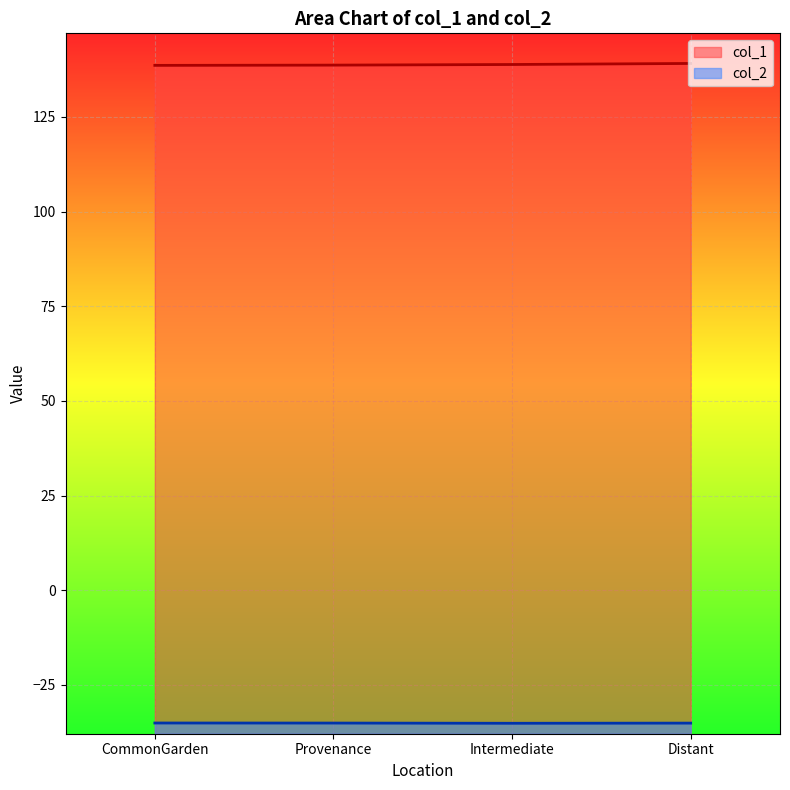

What is the sum of all col_2 values?

-140.5